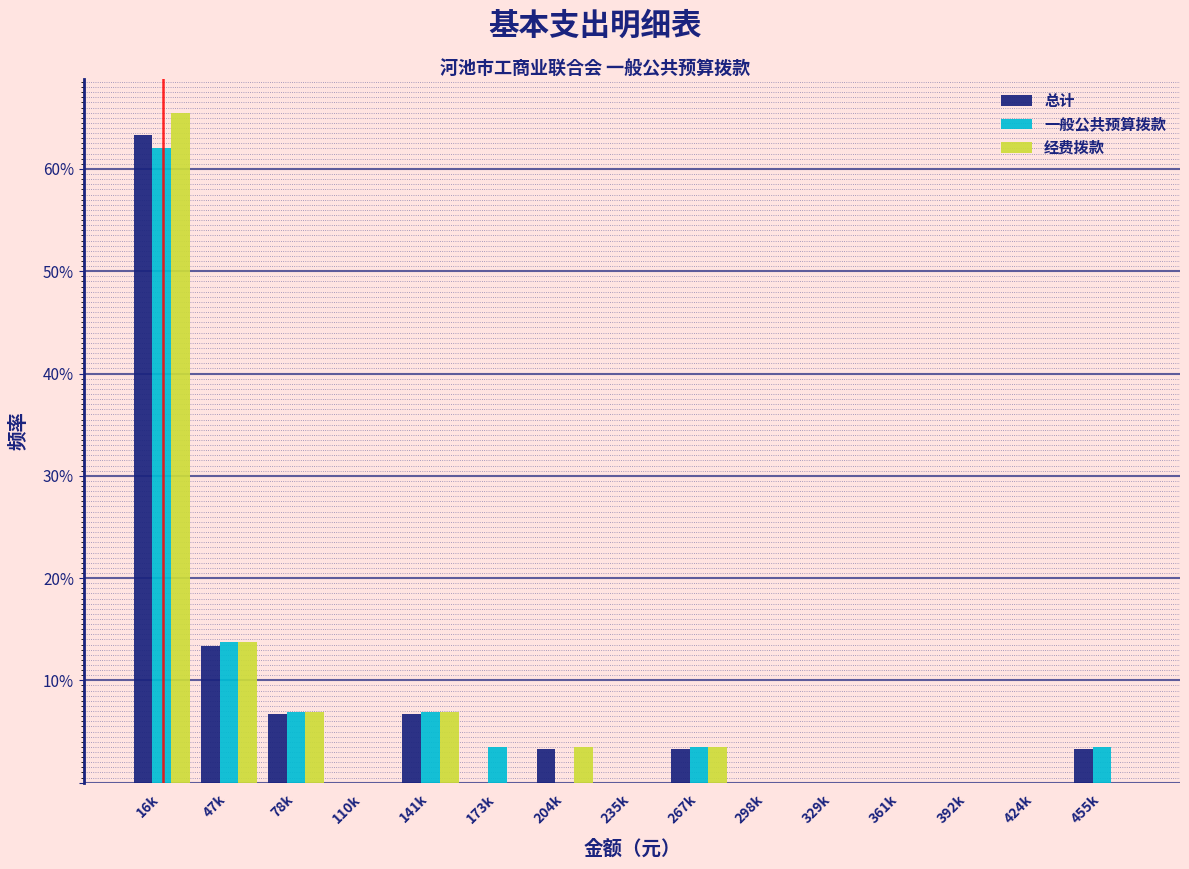

Where is 经费拨款 nearest to the value 32?

47k